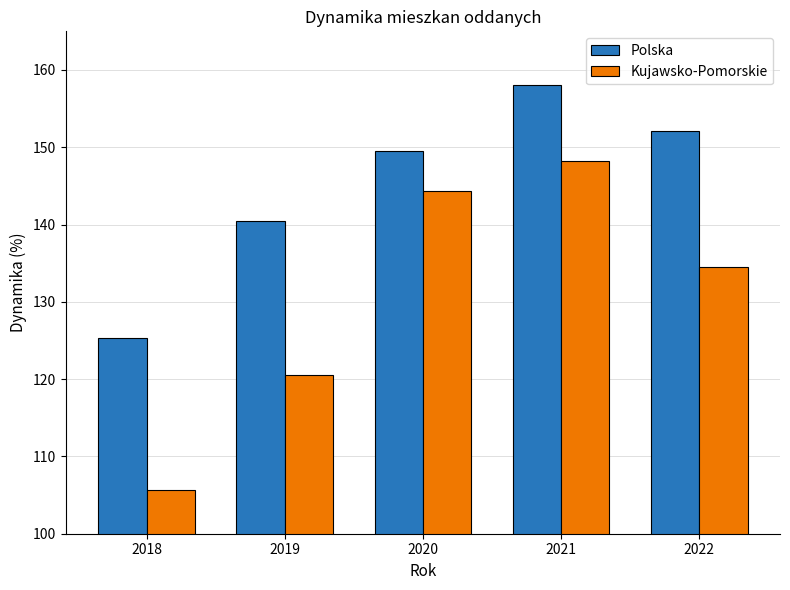

What is the difference between the Polska values at 2020 and 2018?

24.2